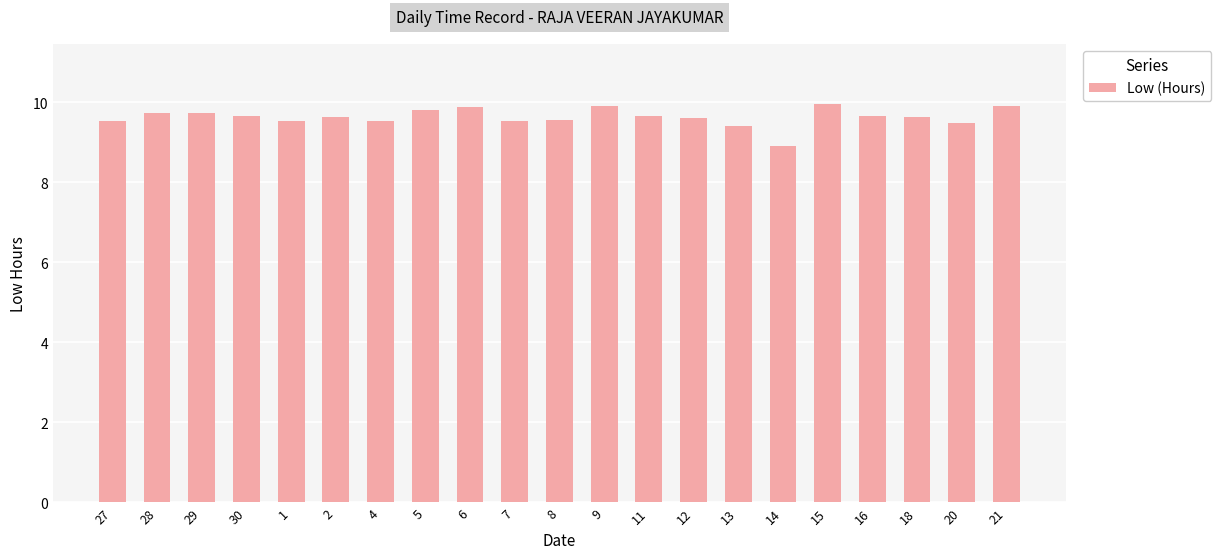

What value does the data have at 1?

9.5